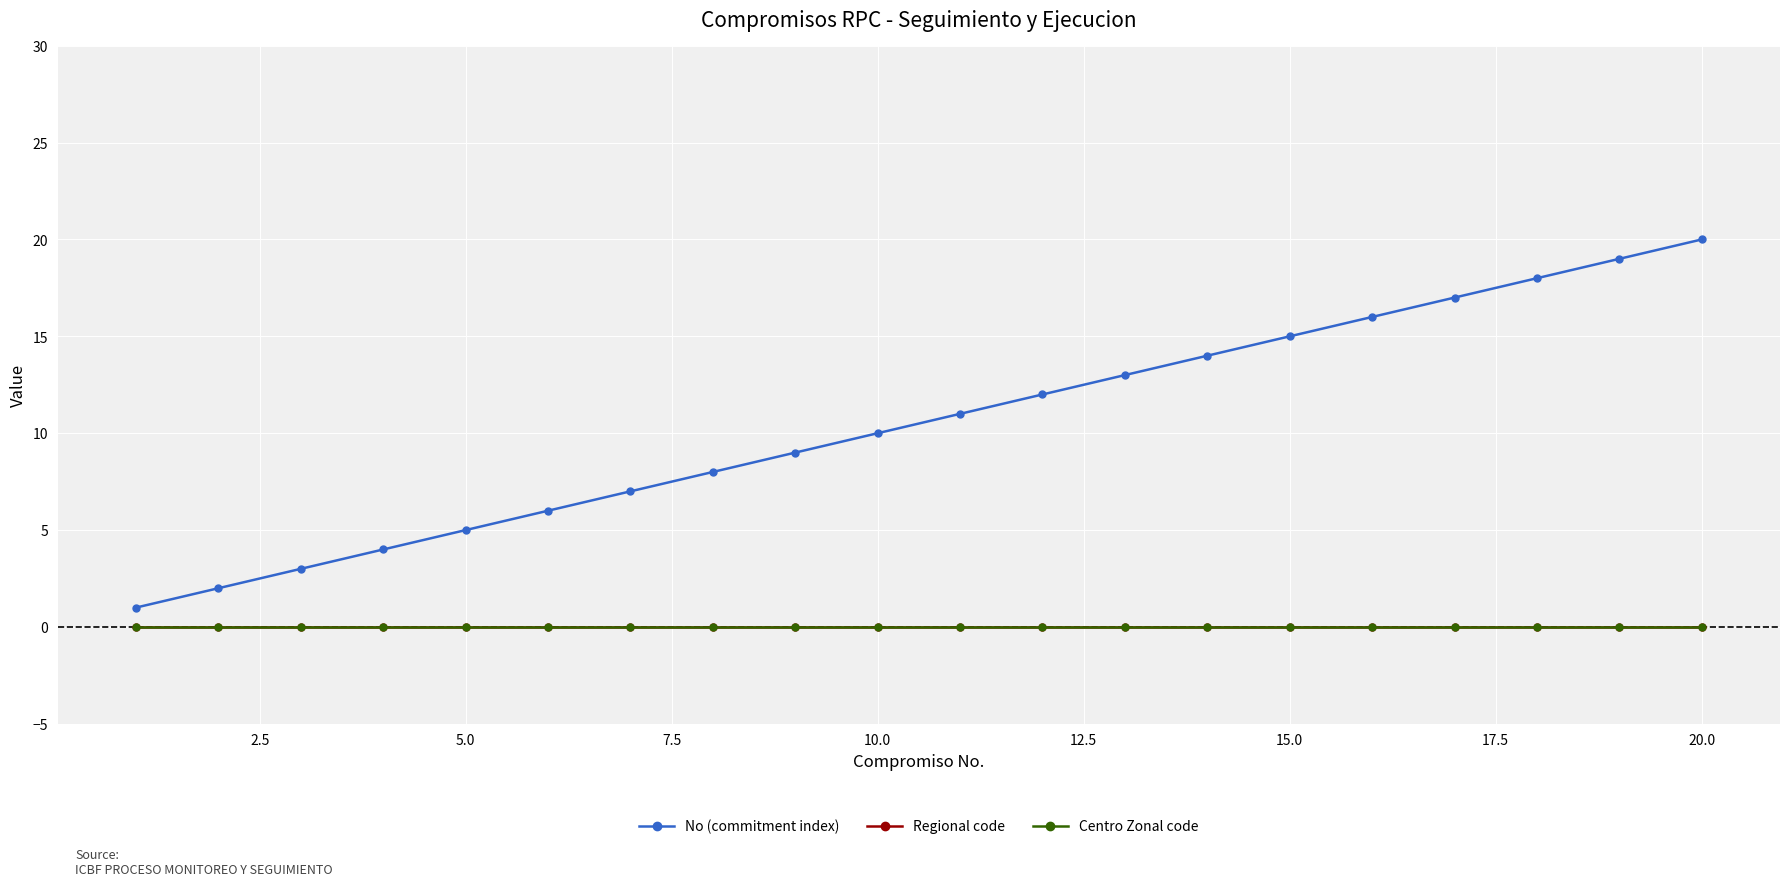

At how many categories does at least one series exceed 10?

10